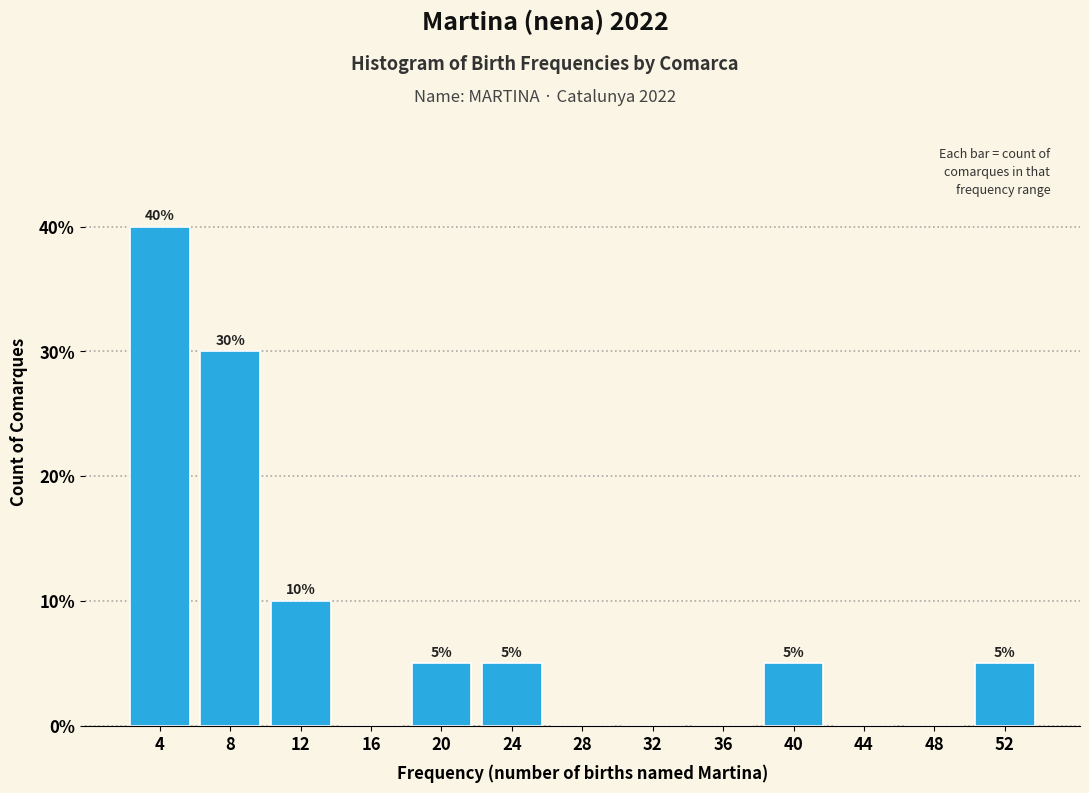

Reading left to right, extract all data points from this chart.

4=40	8=30	12=10	16=0	20=5	24=5	28=0	32=0	36=0	40=5	44=0	48=0	52=5